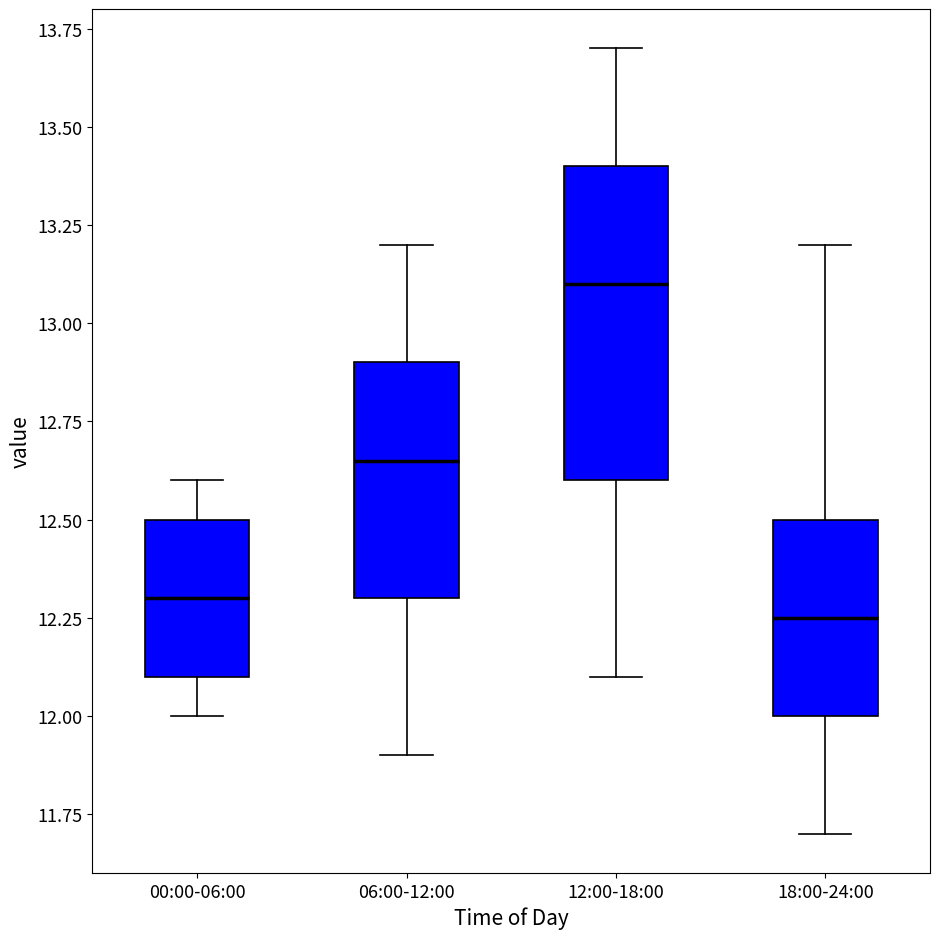

Comparing the boxes themselves (not the whiskers), which one is the tallest?

12:00-18:00